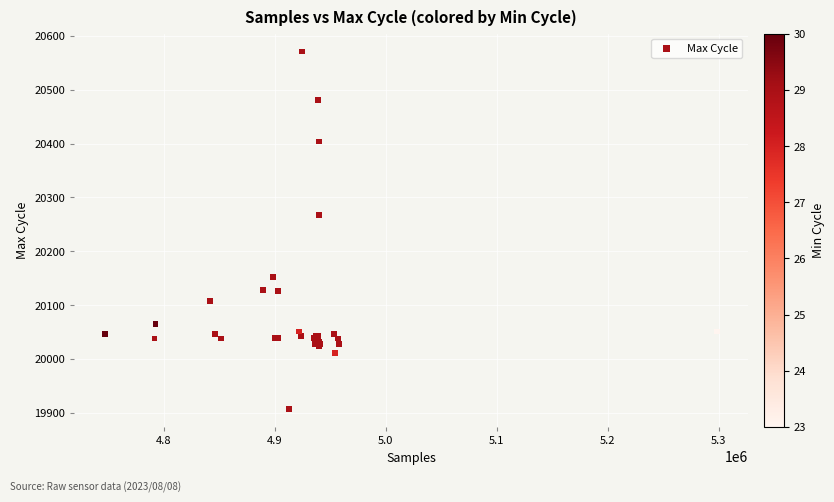

What Y value in the scatter plot is closest to 20239?

20267